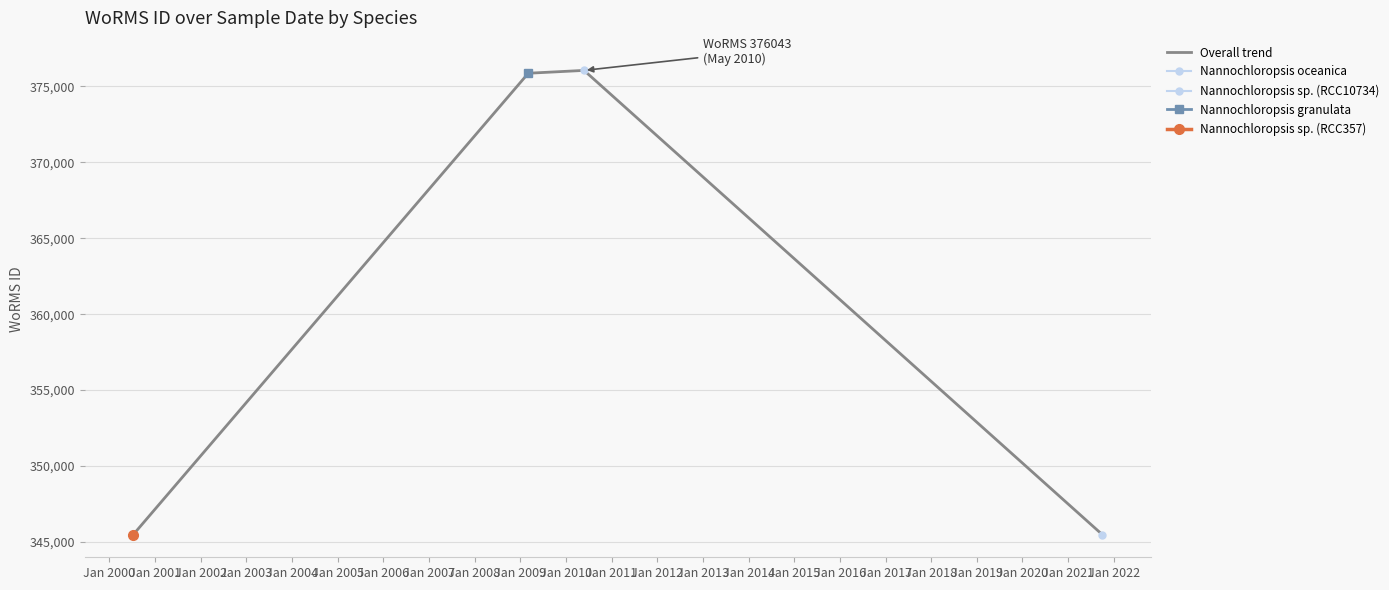

What is the minimum value for Overall trend?

345489